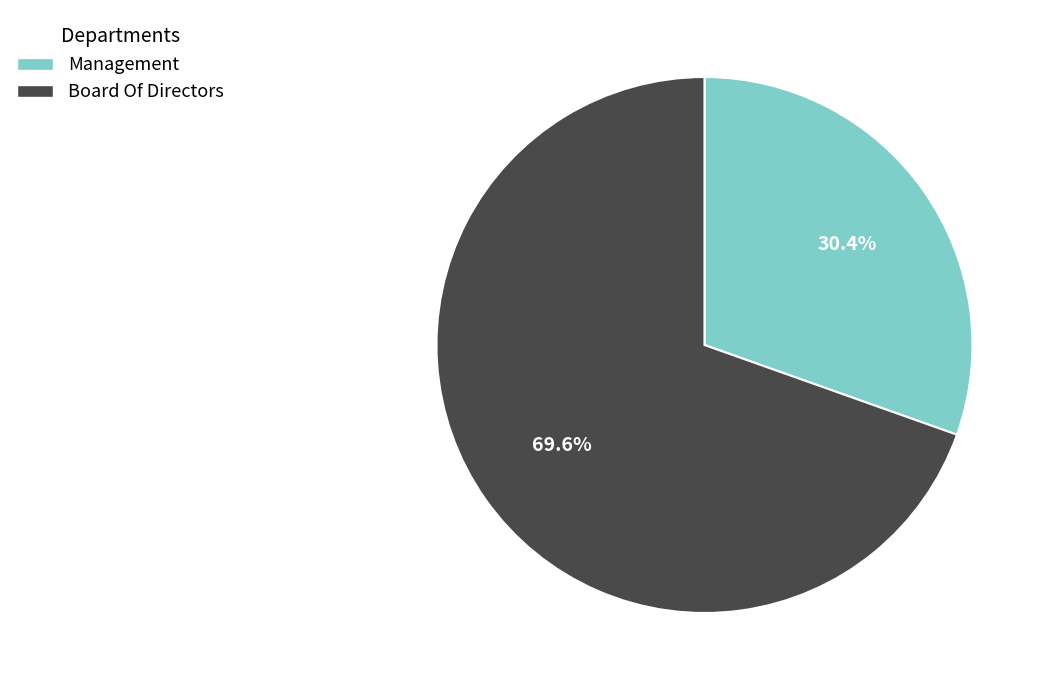

How many segments does this pie chart have?

2